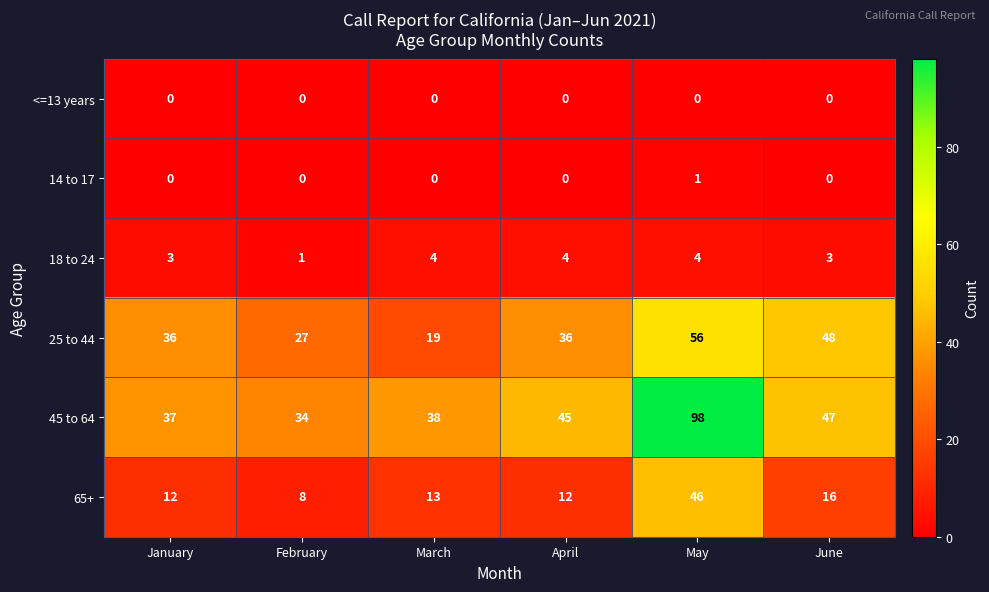

What is the spread (max minus min) of values at January?

37